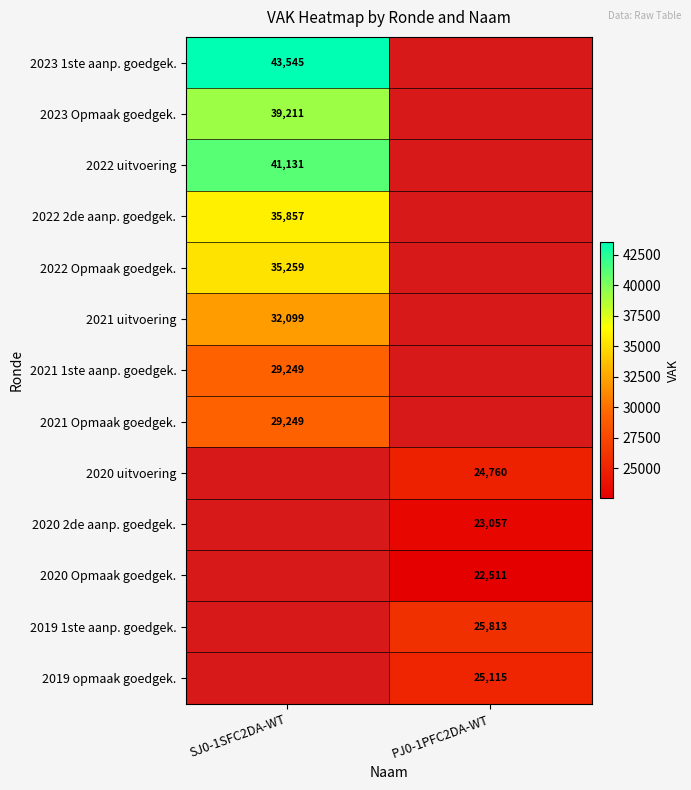

Between PJ0-1PFC2DA-WT and SJ0-1SFC2DA-WT, which is larger?

SJ0-1SFC2DA-WT